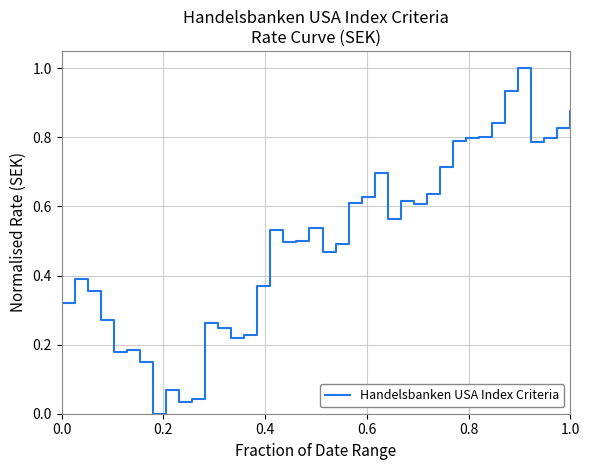

What is the difference between the maximum and minimum values?

1.0